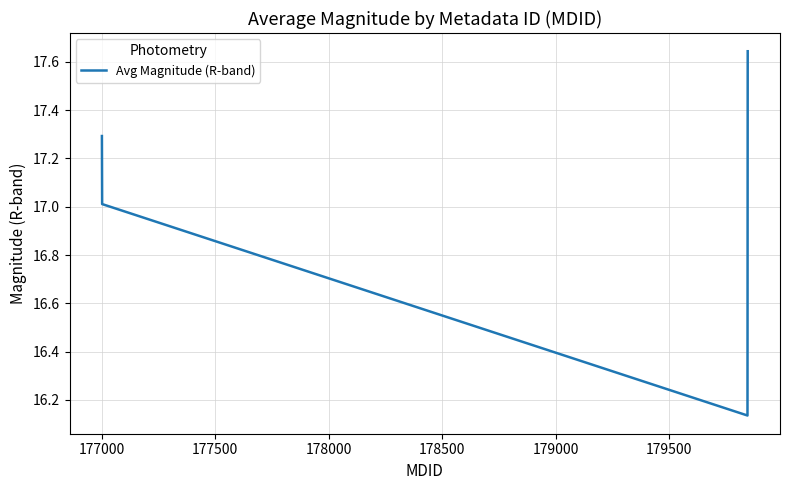

True or false: there are more than 2 points higher than both neighbors.

False